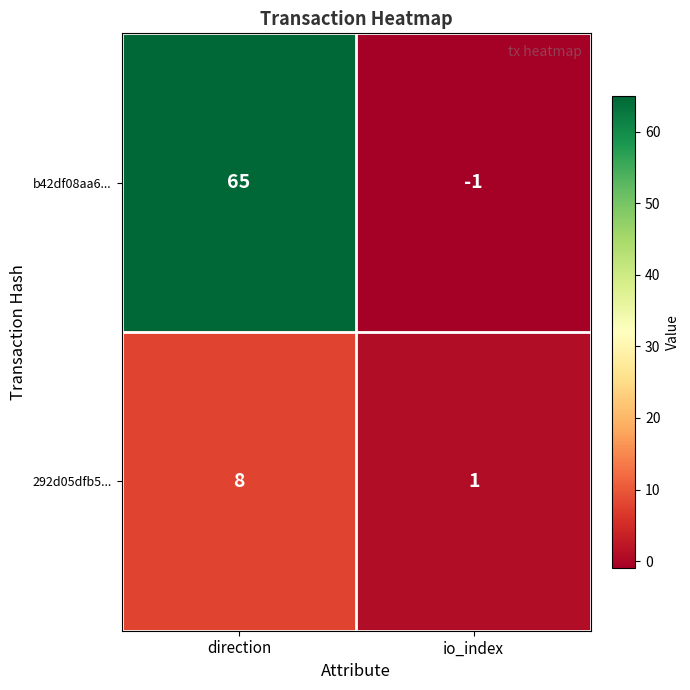

What is the average value of the b42df08aa6... series?

32